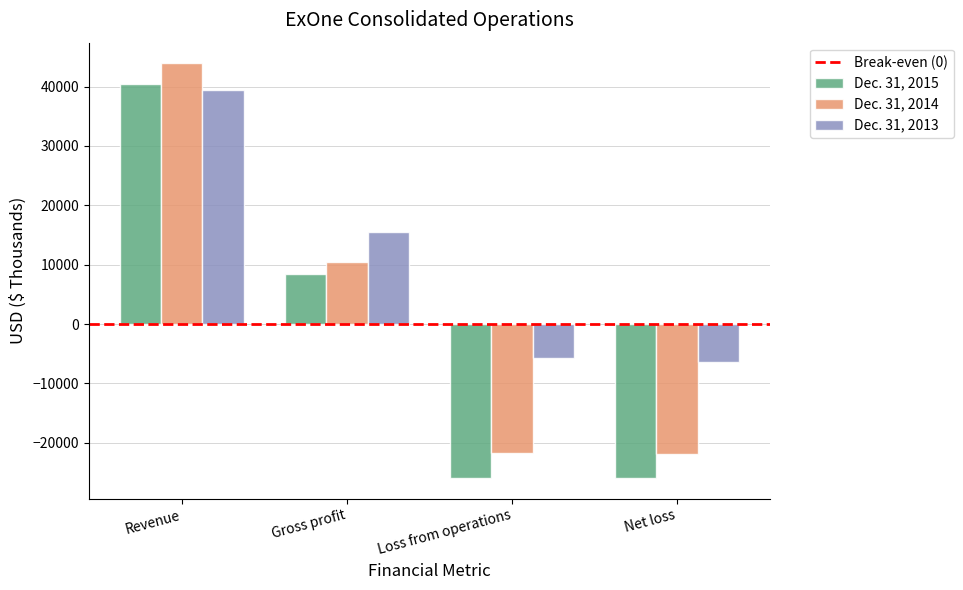

What value does the Dec. 31, 2014 series have at Loss from operations, to the nearest 10?

-21750